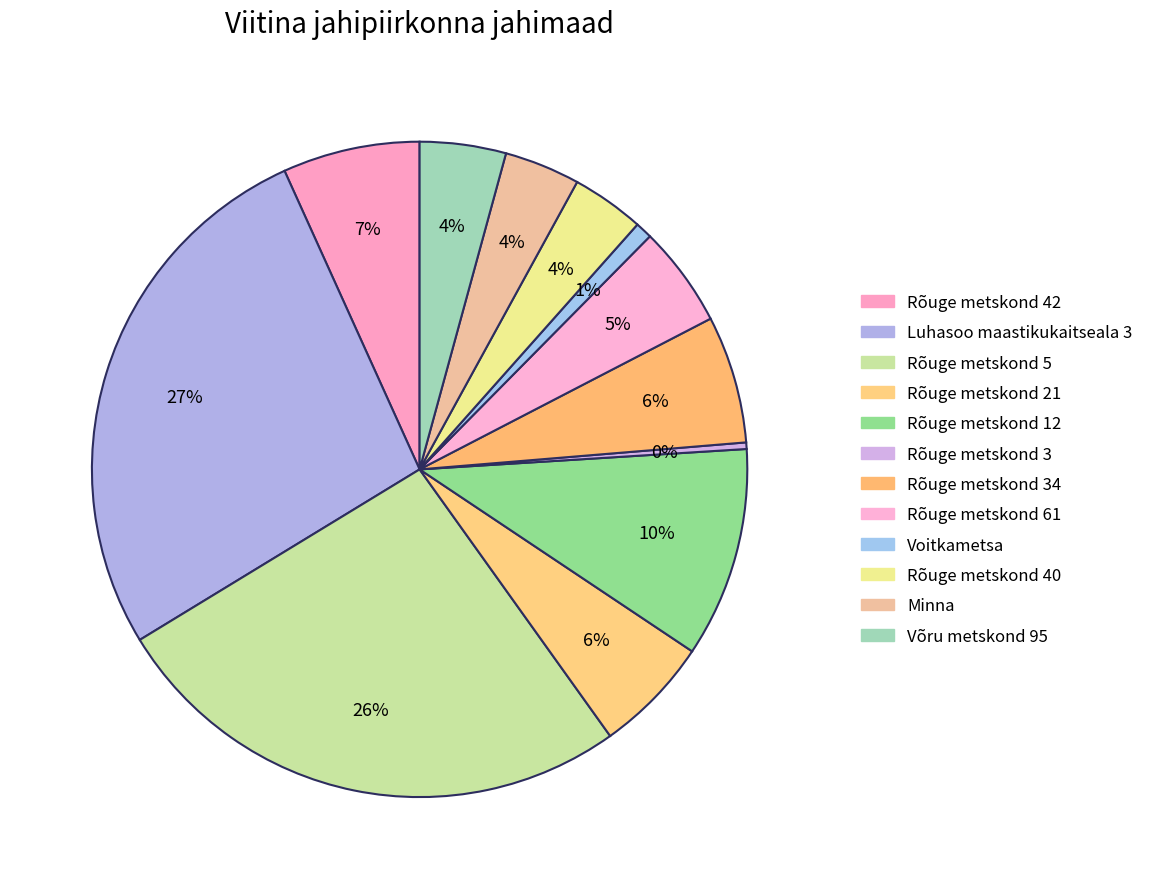

To the nearest percent, what is the difference between the largest and smallest slice percentages?

27%